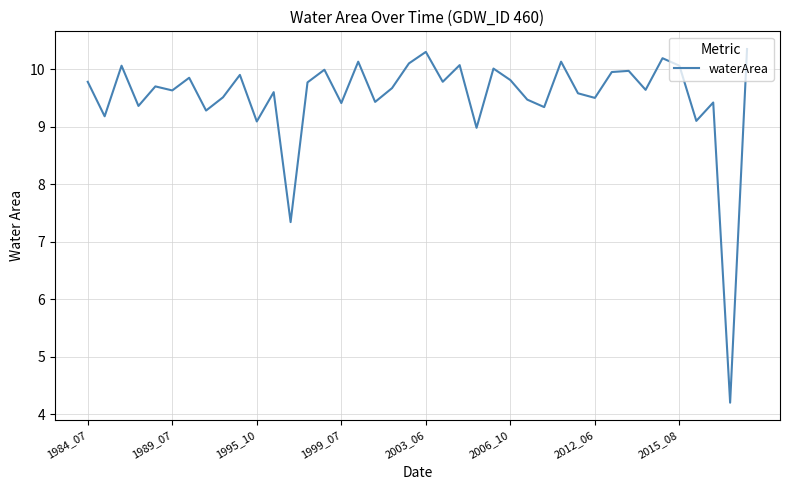

What is the smallest value displayed?

4.2